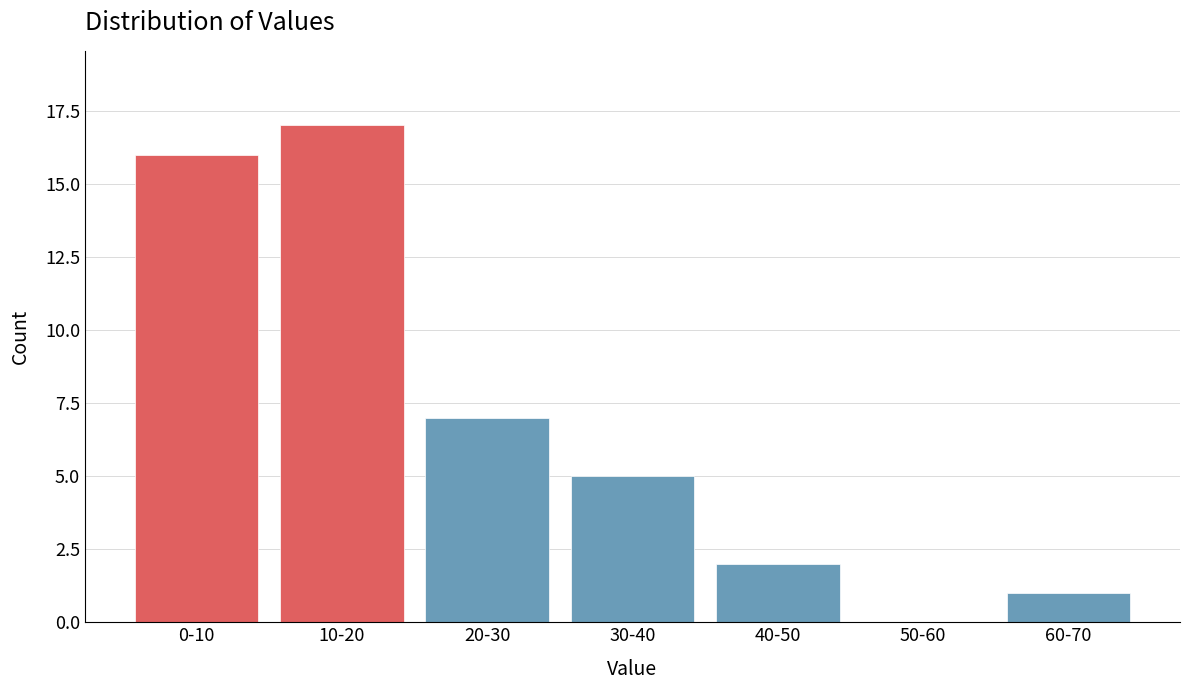

Reading left to right, extract all data points from this chart.

0-10=16	10-20=17	20-30=7	30-40=5	40-50=2	50-60=0	60-70=1